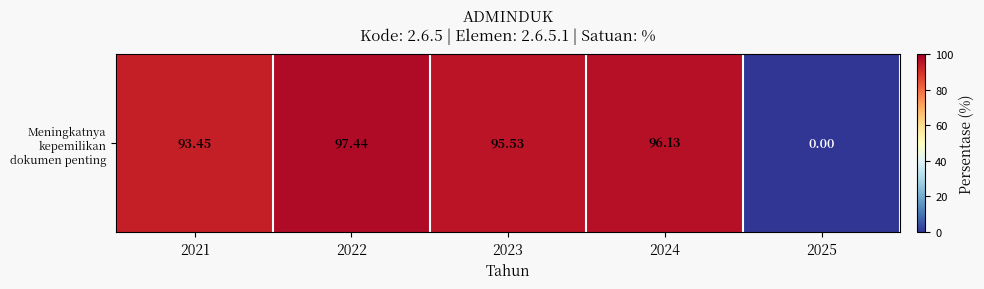

What is the approximate value at 2021?

93.5